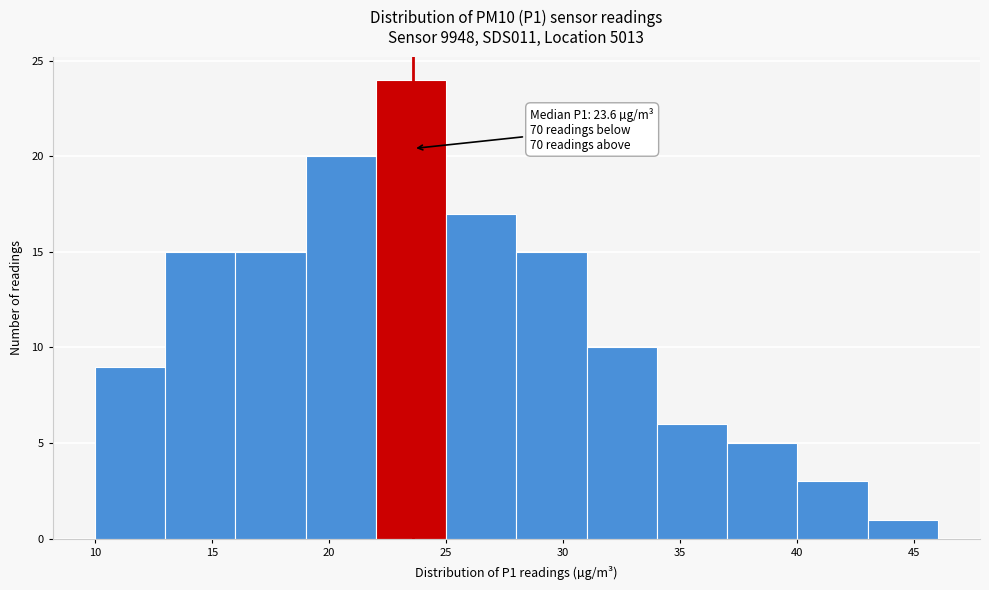

Which range on the x-axis has the tallest bar?

22 to 25